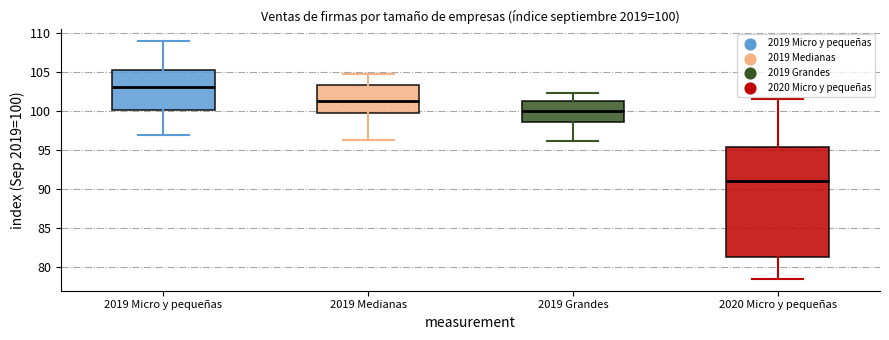

Which box's median line is the highest?

2019 Micro y pequeñas